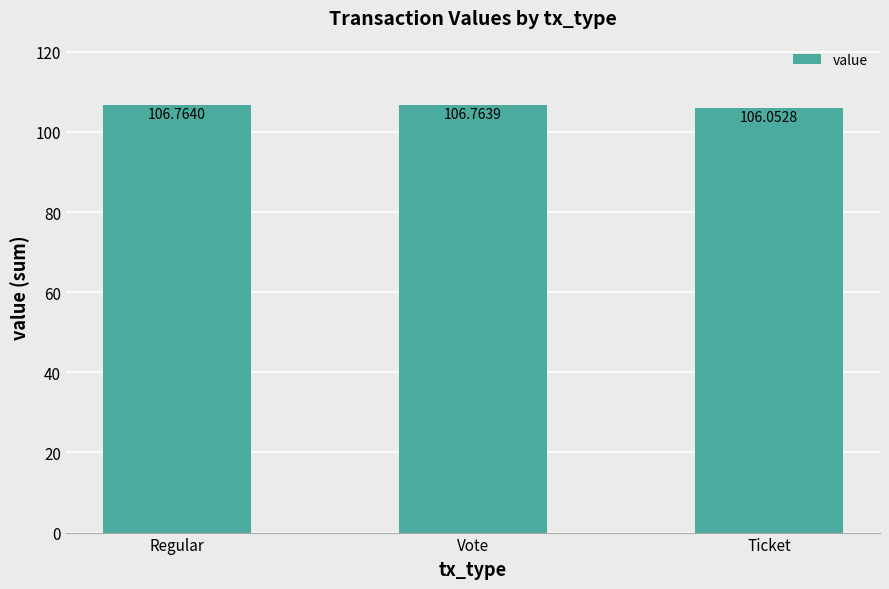

Reading right to left, list all the values displayed in this chart.

106.1	106.8	106.8